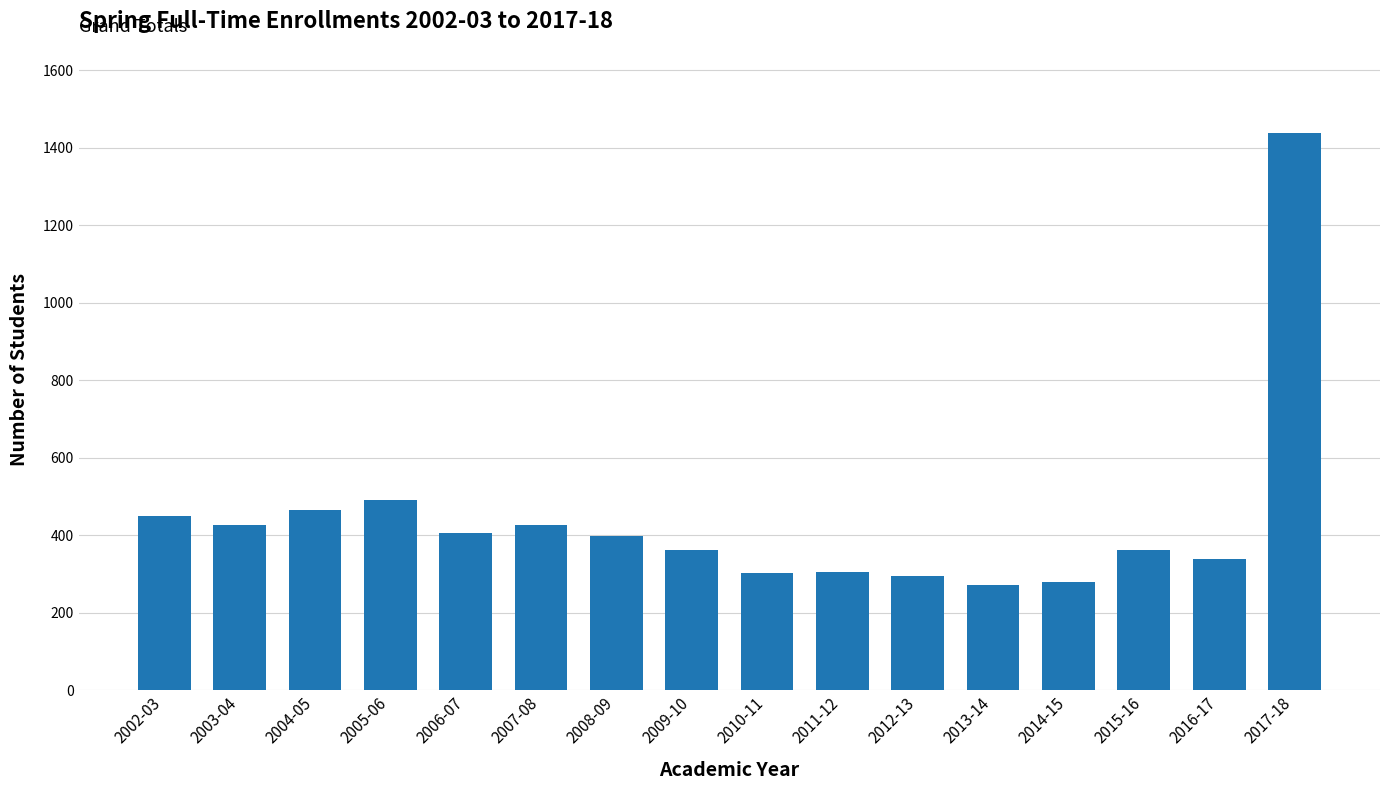

What is the difference between the maximum and minimum values?

1166